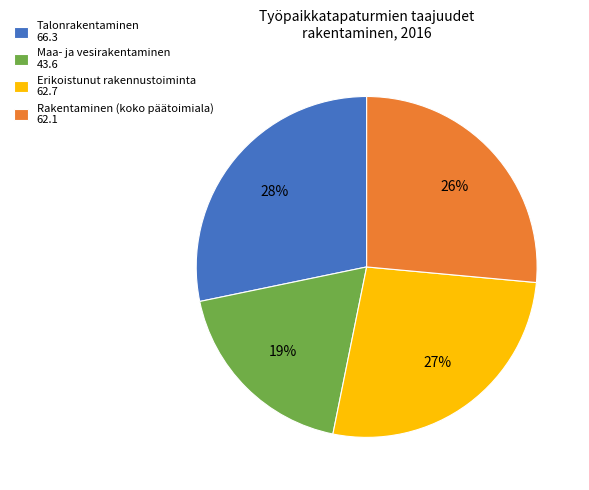

To the nearest percent, what is the combined percentage of Erikoistunut rakennustoiminta 62.7 and Talonrakentaminen 66.3?

55%